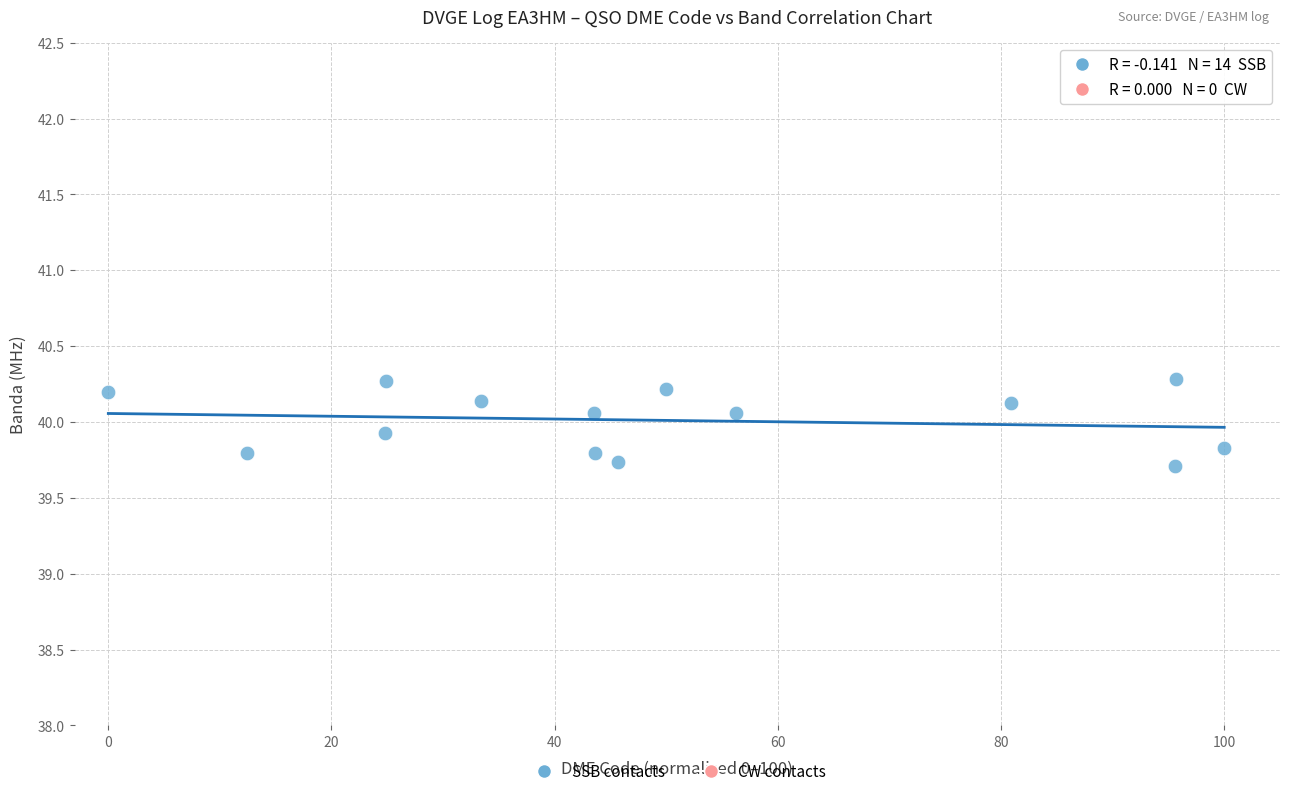

What is the range of Y values (max minus min)?

0.6